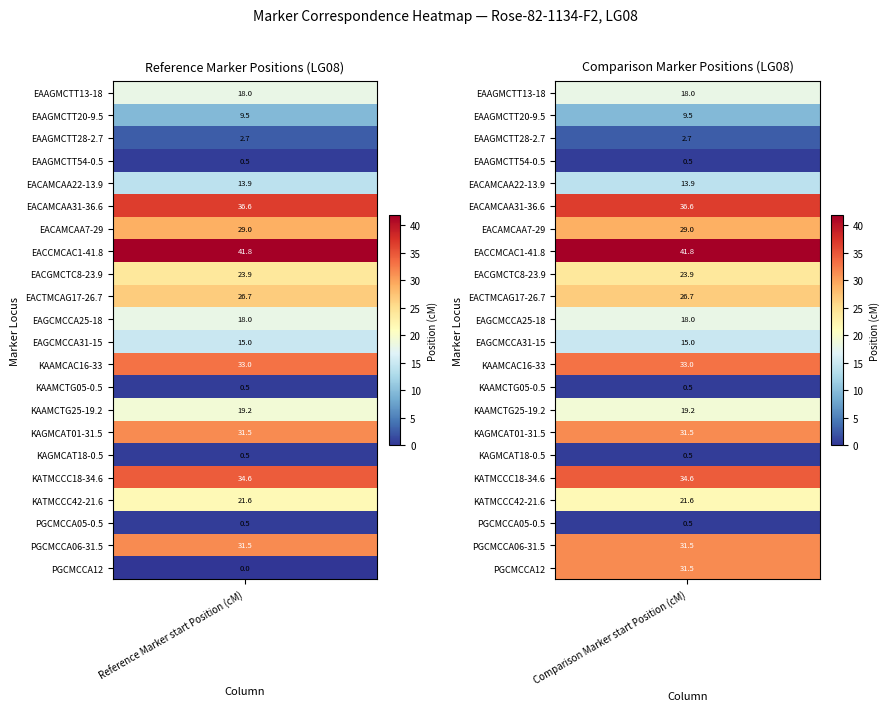

Reading left to right, transcribe all the data shown in this chart.

EAAGMCTT13-18: 18.0	18.0
EAAGMCTT20-9.5: 9.5	9.5
EAAGMCTT28-2.7: 2.7	2.7
EAAGMCTT54-0.5: 0.5	0.5
EACAMCAA22-13.9: 13.9	13.9
EACAMCAA31-36.6: 36.6	36.6
EACAMCAA7-29: 29.0	29.0
EACCMCAC1-41.8: 41.8	41.8
EACGMCTC8-23.9: 23.9	23.9
EACTMCAG17-26.7: 26.7	26.7
EAGCMCCA25-18: 18.0	18.0
EAGCMCCA31-15: 15.0	15.0
KAAMCAC16-33: 33.0	33.0
KAAMCTG05-0.5: 0.5	0.5
KAAMCTG25-19.2: 19.2	19.2
KAGMCAT01-31.5: 31.5	31.5
KAGMCAT18-0.5: 0.5	0.5
KATMCCC18-34.6: 34.6	34.6
KATMCCC42-21.6: 21.6	21.6
PGCMCCA05-0.5: 0.5	0.5
PGCMCCA06-31.5: 31.5	31.5
PGCMCCA12: 0.0	31.5